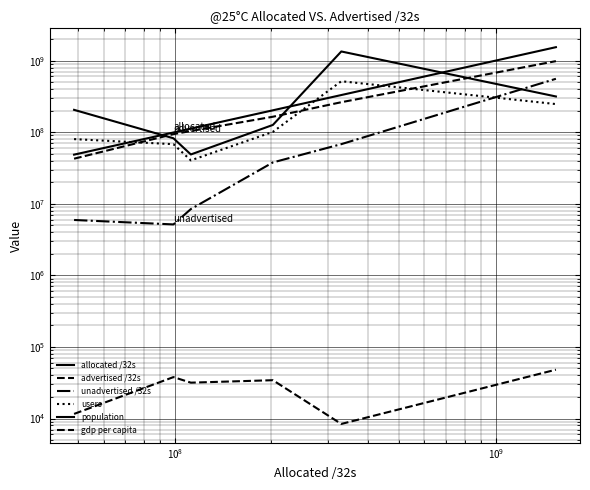

What is the value of the users point at the 4th from the left?

101021319